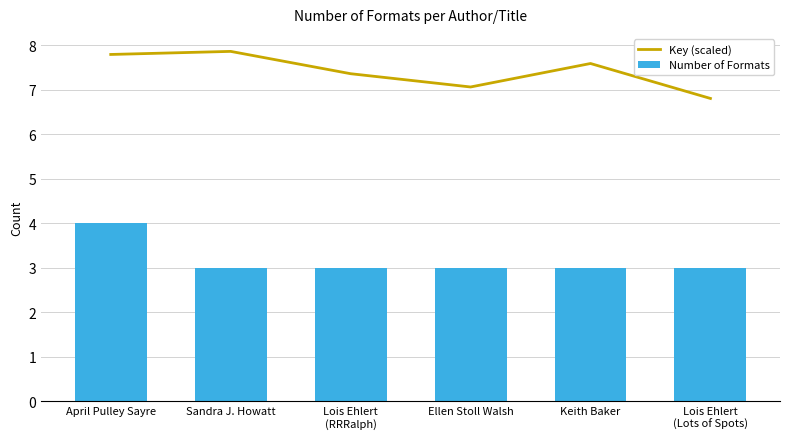

What is the difference between the maximum and minimum values in the Number of Formats series?

1